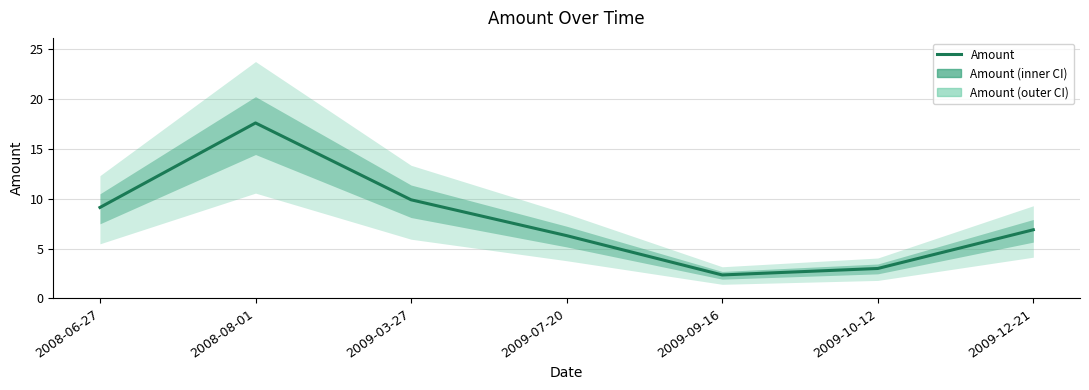

How many values exceed 6?

5